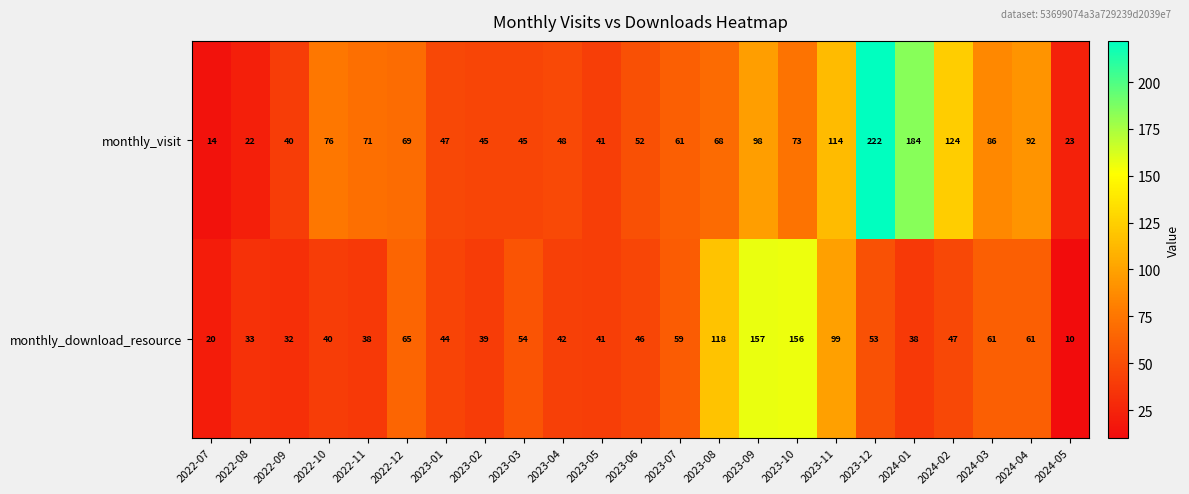

What is the sum of all monthly_download_resource values?

1353